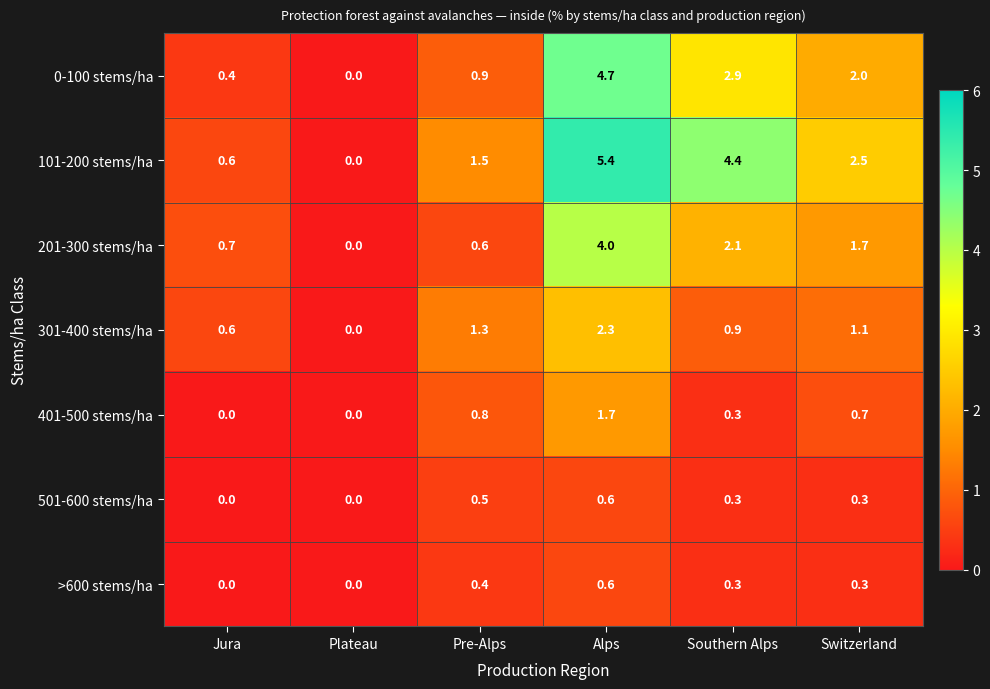

The value of 401-500 stems/ha at Jura is 0.6. True or false?

False